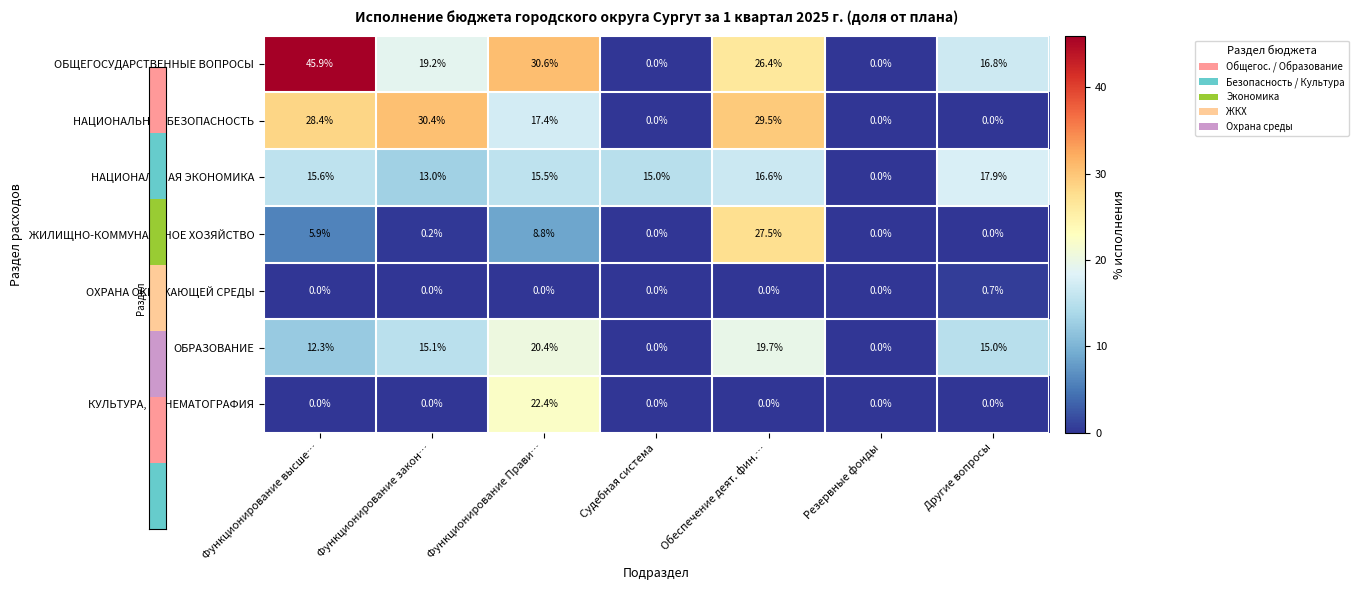

List the series in order of their peak value, highest first.

ОБЩЕГОСУДАРСТВЕННЫЕ ВОПРОСЫ, НАЦИОНАЛЬНАЯ БЕЗОПАСНОСТЬ, ЖИЛИЩНО-КОММУНАЛЬНОЕ ХОЗЯЙСТВО, КУЛЬТУРА, КИНЕМАТОГРАФИЯ, ОБРАЗОВАНИЕ, НАЦИОНАЛЬНАЯ ЭКОНОМИКА, ОХРАНА ОКРУЖАЮЩЕЙ СРЕДЫ